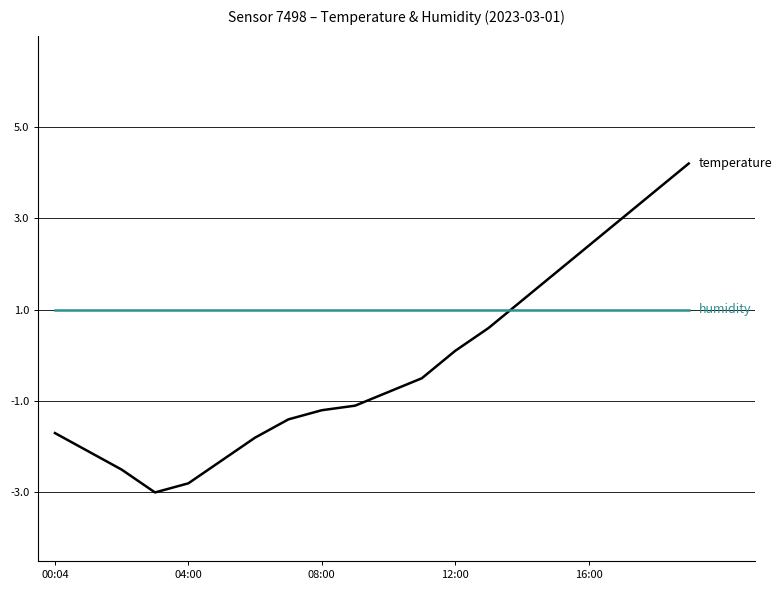

What is the smallest value displayed?

-3.0